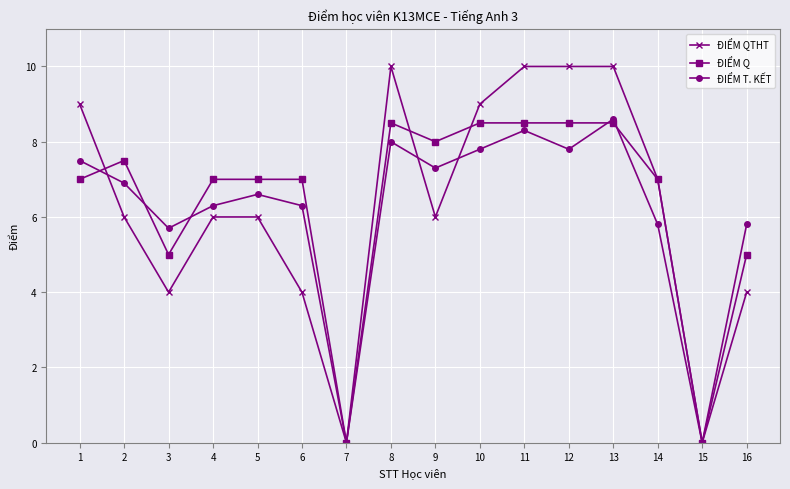

Rank the series by their average value, from lowest to highest.

ĐIỂM T. KẾT, ĐIỂM QTHT, ĐIỂM Q